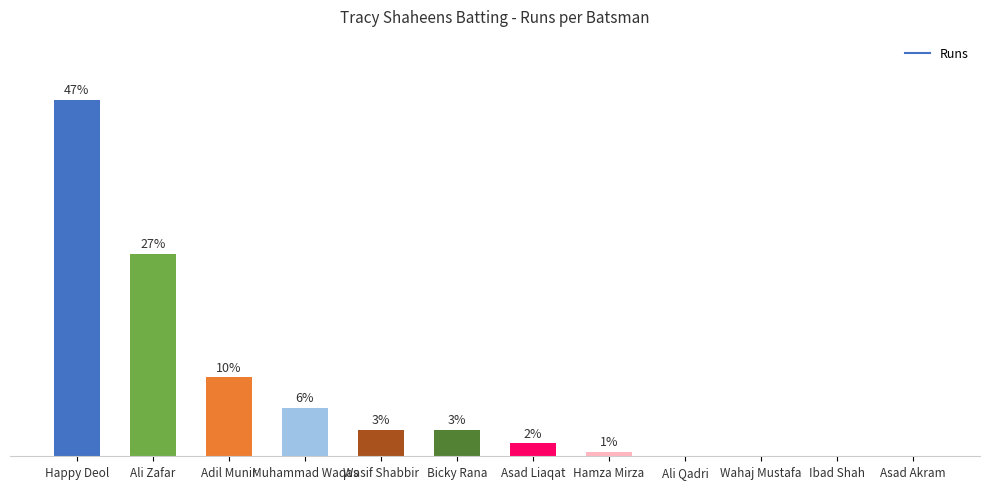

At which label is the value closest to 40?

Ali Zafar